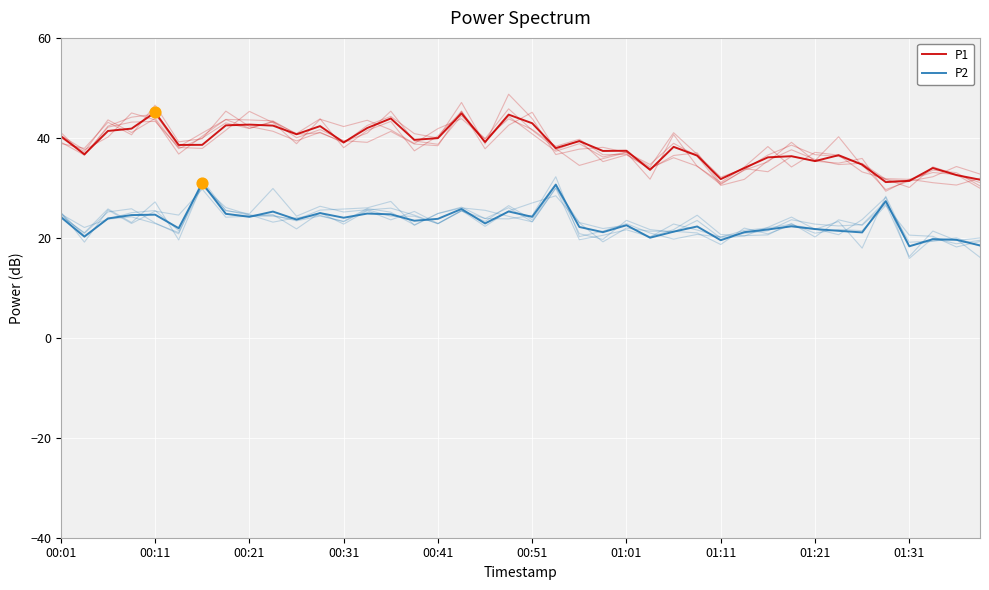

Which series reaches the minimum Y coordinate?

P2